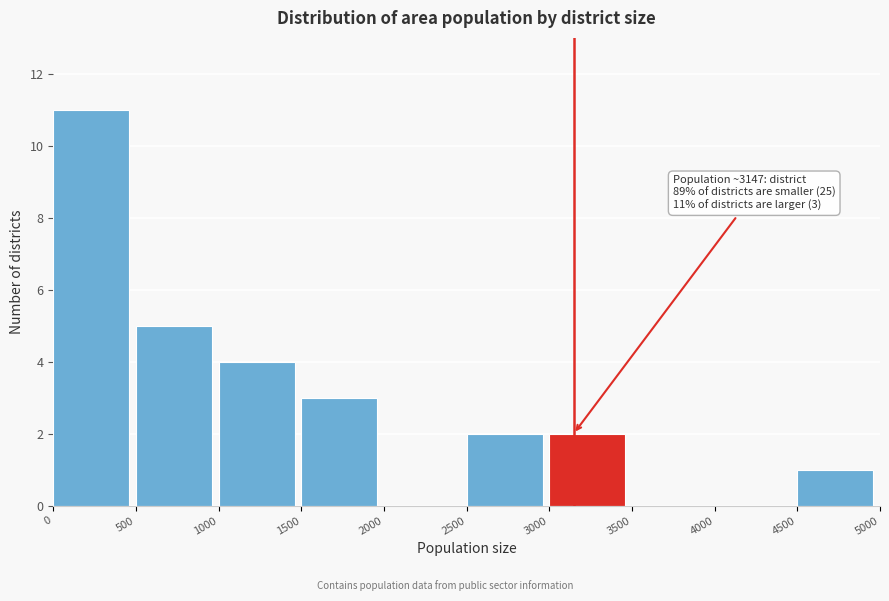

Which range on the x-axis has the tallest bar?

0 to 500